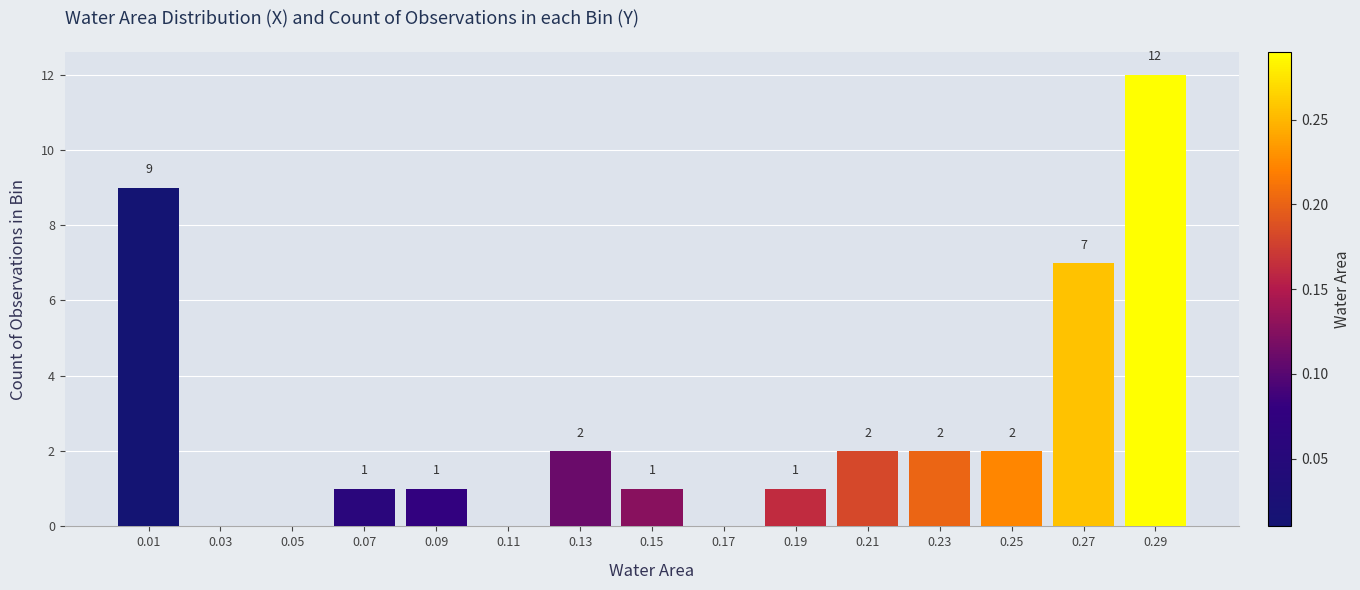

Over which range of the x-axis is the bar tallest?

0.28 to 0.30